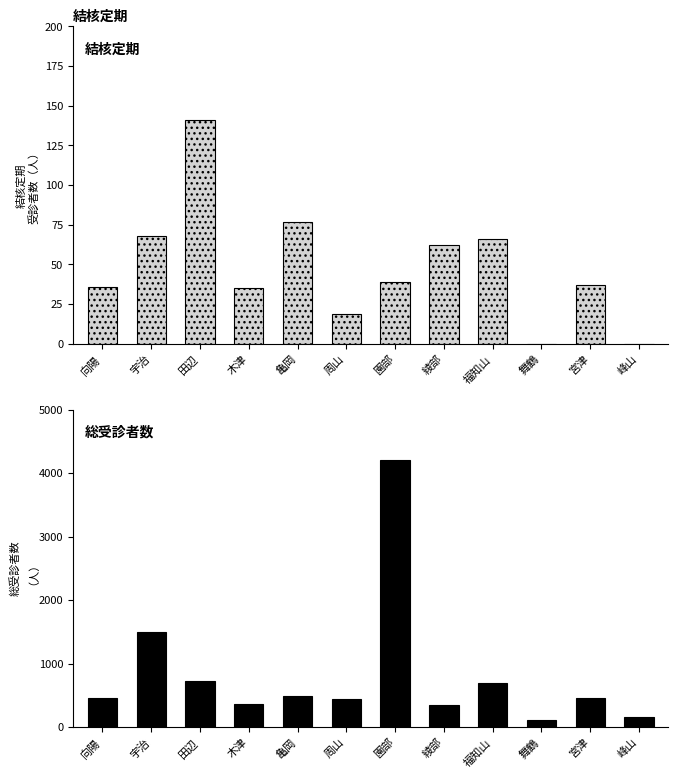

What is the sum of all 結核定期 values?

580